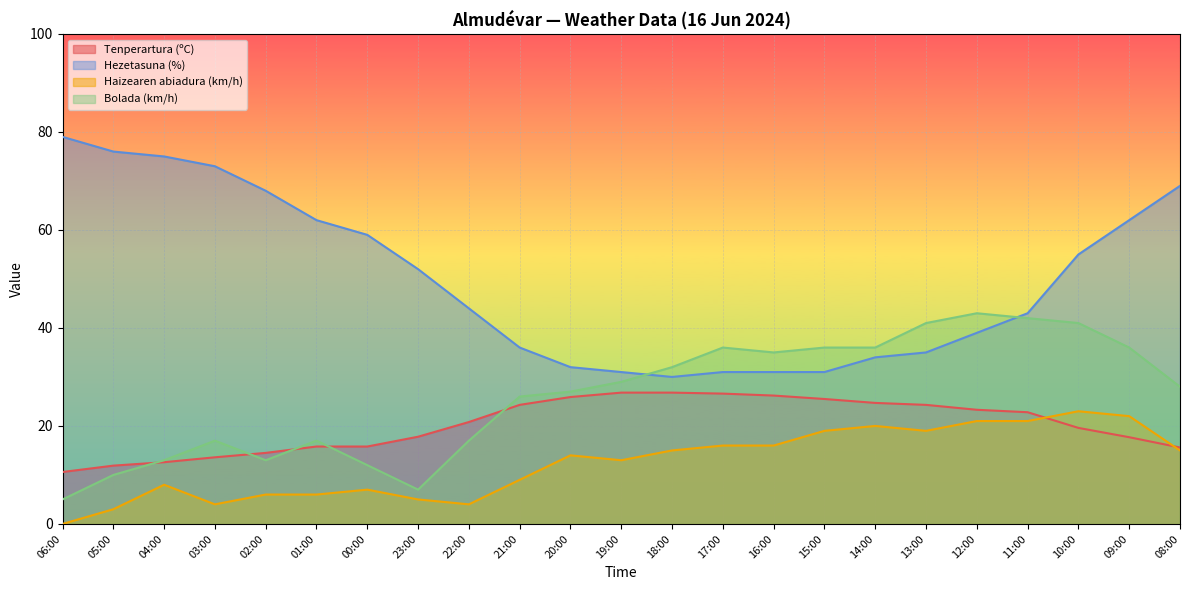

What is the approximate value of Bolada (km/h) at 08:00?

28.0